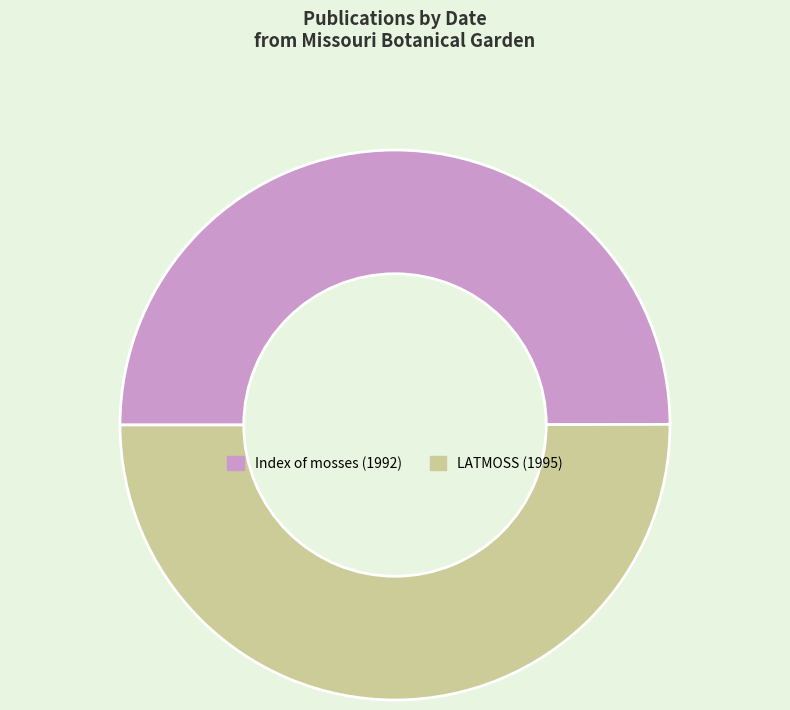

What is the ratio of the value at Index of mosses (1992) to the value at LATMOSS (1995)?

1.0